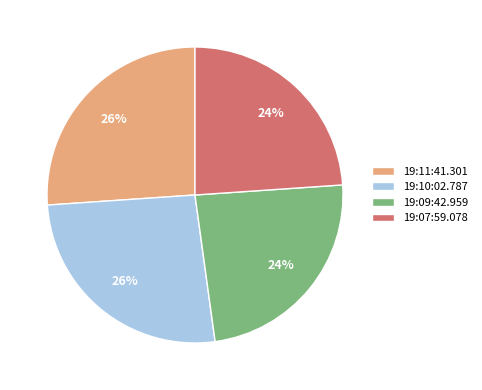

How many slices are in this pie chart?

4